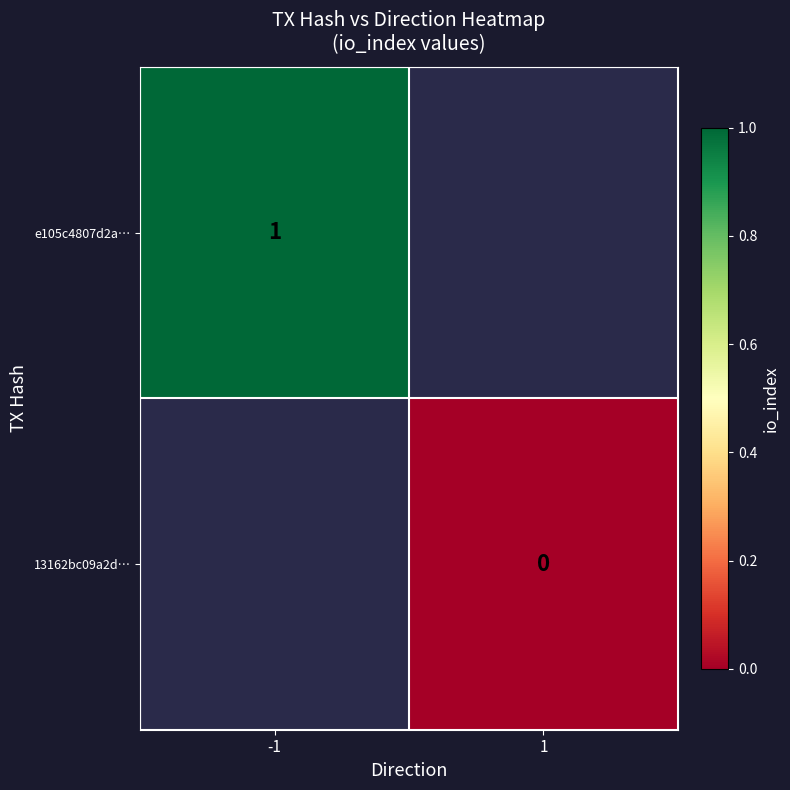

At how many categories does at least one series exceed 0?

1